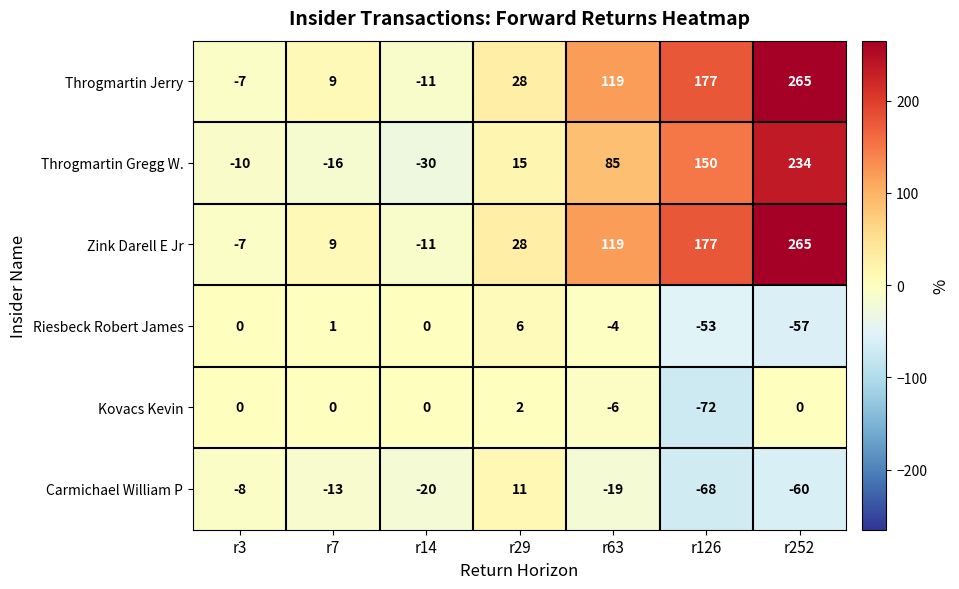

How many values in Kovacs Kevin are below zero?

2